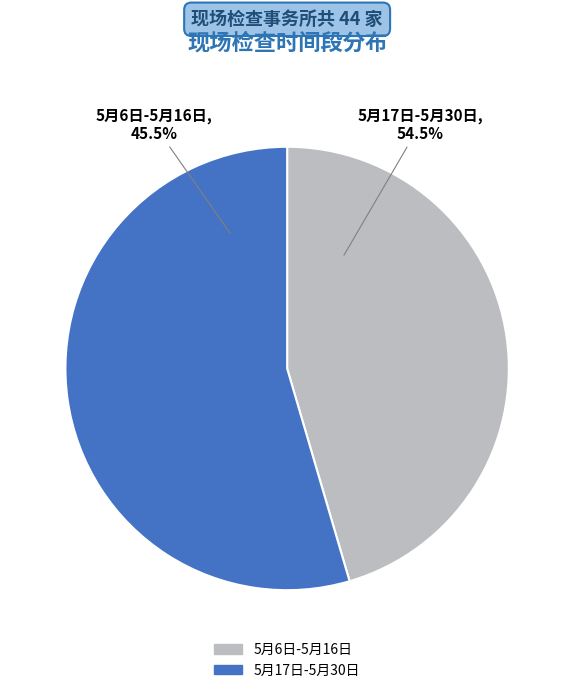

To the nearest percent, what is the difference between the largest and smallest slice percentages?

9%